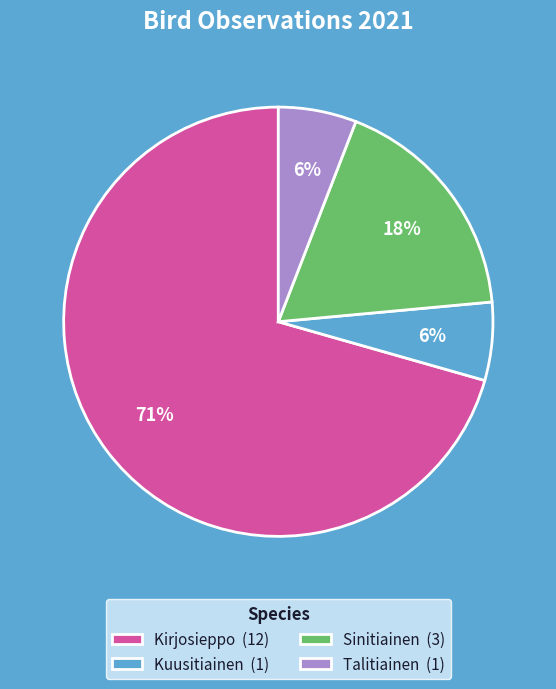

Does any single category account for the majority?

Yes